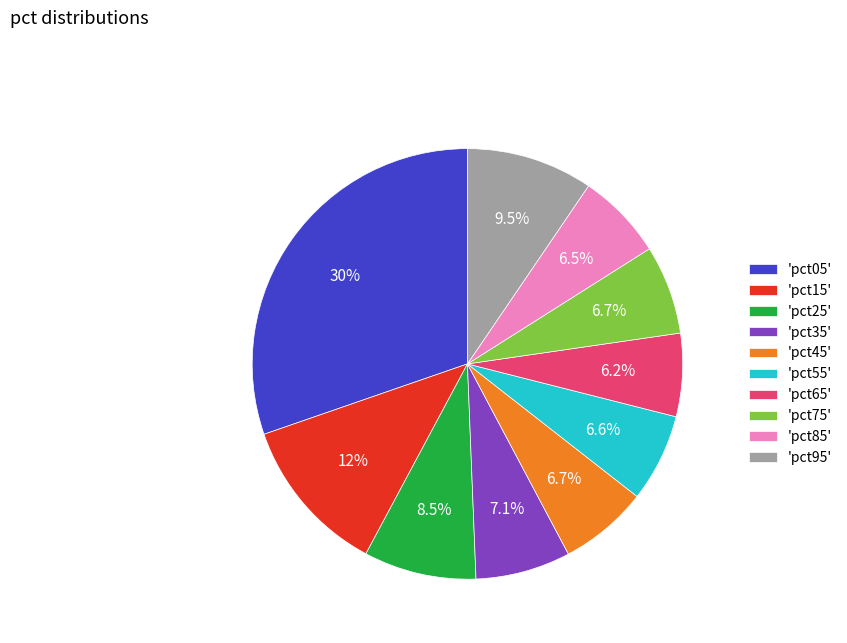

To the nearest percent, what is the average slice percentage?

10%